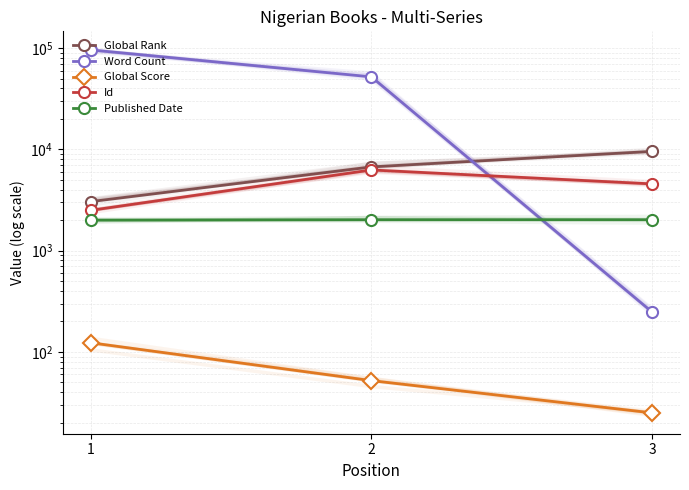

At how many categories does at least one series exceed 66880?

1